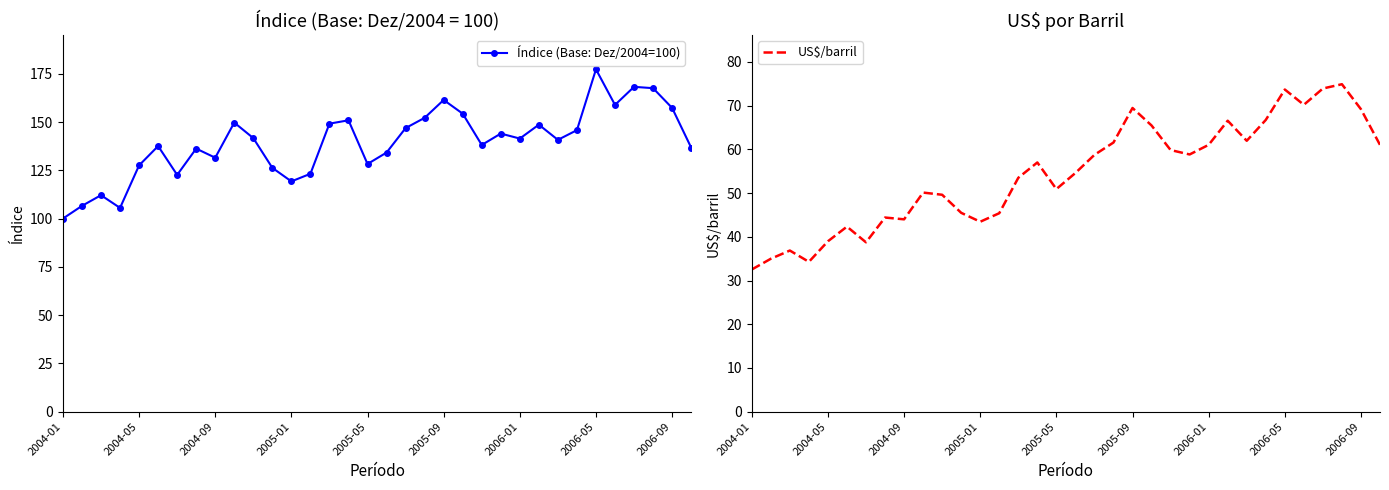

True or false: US$/barril and Índice (Base: Dez/2004=100) intersect in this chart.

False